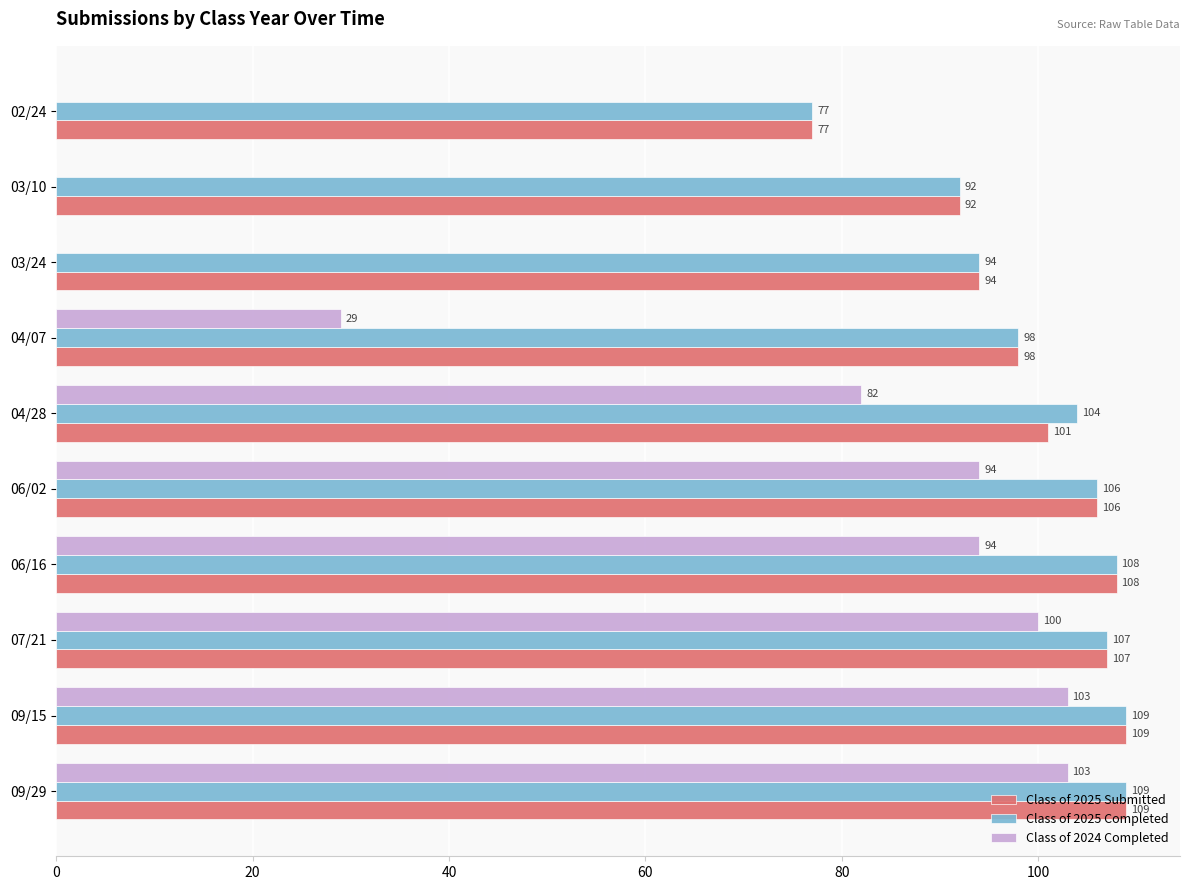

Is it true that Class of 2025 Completed equals 106 at 06/02?

True